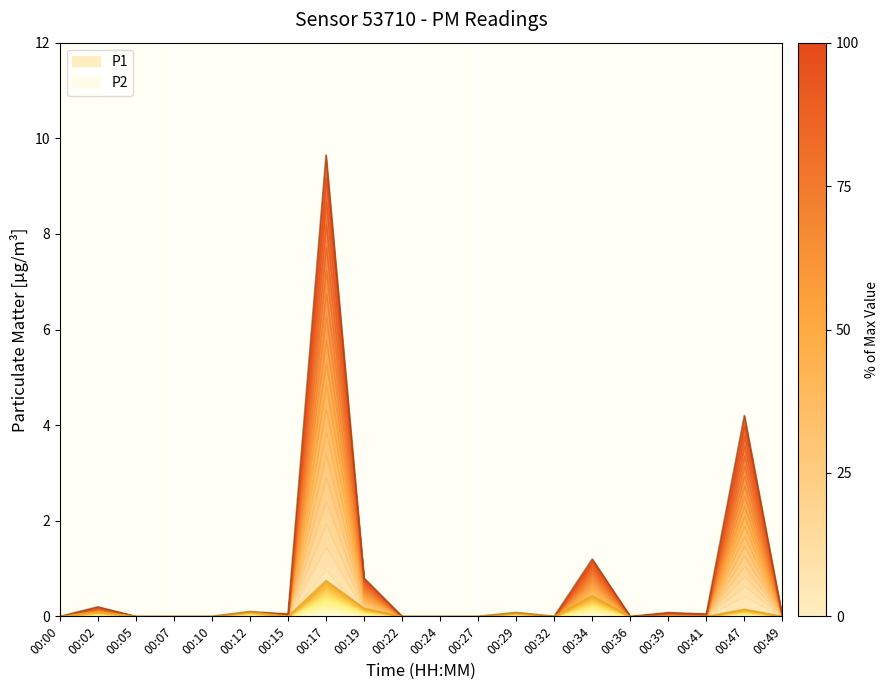

Where is the first local minimum for P2?

00:15